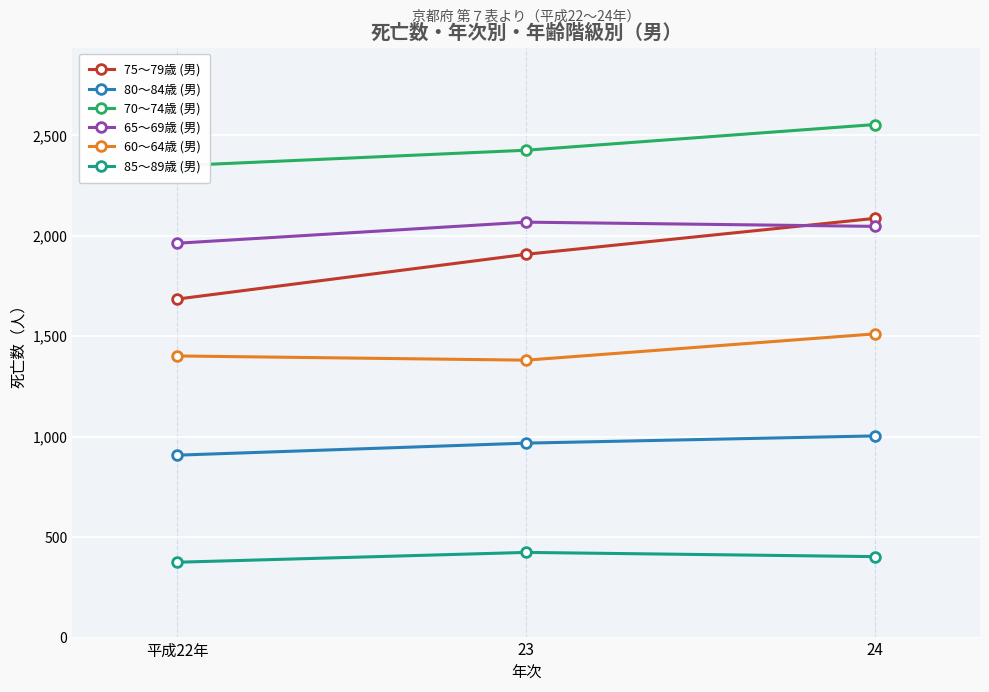

Reading left to right, what are all the values shown in this chart?

75～79歳 (男): 1685	1908	2087
80～84歳 (男): 908	968	1004
70～74歳 (男): 2349	2426	2554
65～69歳 (男): 1963	2068	2047
60～64歳 (男): 1402	1381	1512
85～89歳 (男): 375	424	403